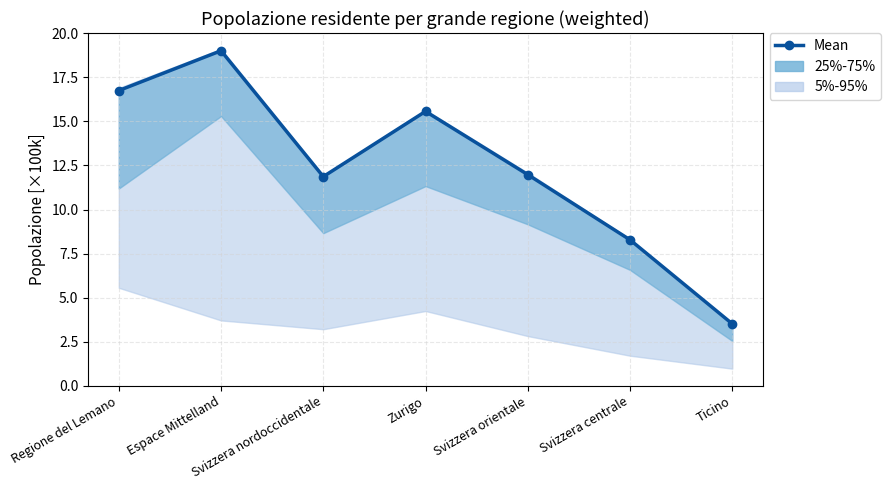

What is the difference between the second highest and second lowest values?

8.5